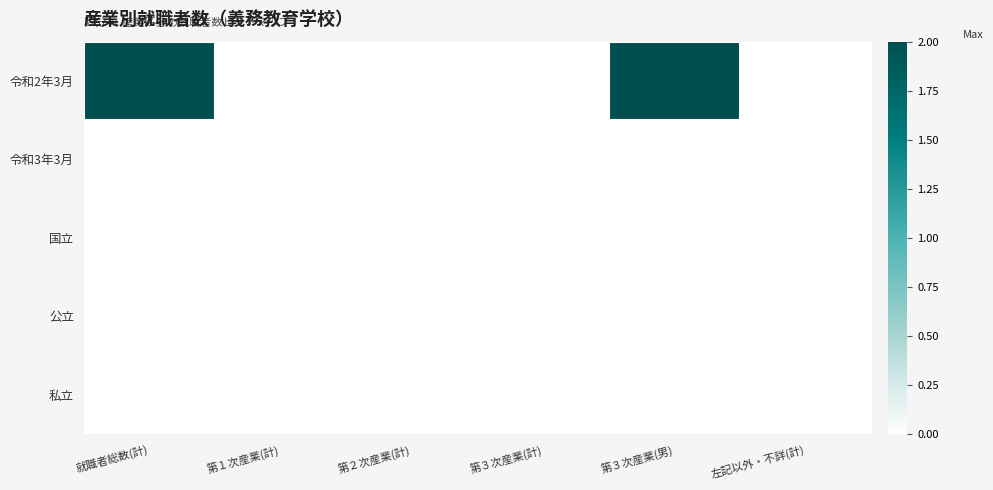

Reading right to left, transcribe all the data shown in this chart.

令和2年3月: 左記以外・不詳(計)=0	第３次産業(男)=2	第３次産業(計)=0	第２次産業(計)=0	第１次産業(計)=0	就職者総数(計)=2
令和3年3月: 左記以外・不詳(計)=0	第３次産業(男)=0	第３次産業(計)=0	第２次産業(計)=0	第１次産業(計)=0	就職者総数(計)=0
国立: 左記以外・不詳(計)=0	第３次産業(男)=0	第３次産業(計)=0	第２次産業(計)=0	第１次産業(計)=0	就職者総数(計)=0
公立: 左記以外・不詳(計)=0	第３次産業(男)=0	第３次産業(計)=0	第２次産業(計)=0	第１次産業(計)=0	就職者総数(計)=0
私立: 左記以外・不詳(計)=0	第３次産業(男)=0	第３次産業(計)=0	第２次産業(計)=0	第１次産業(計)=0	就職者総数(計)=0